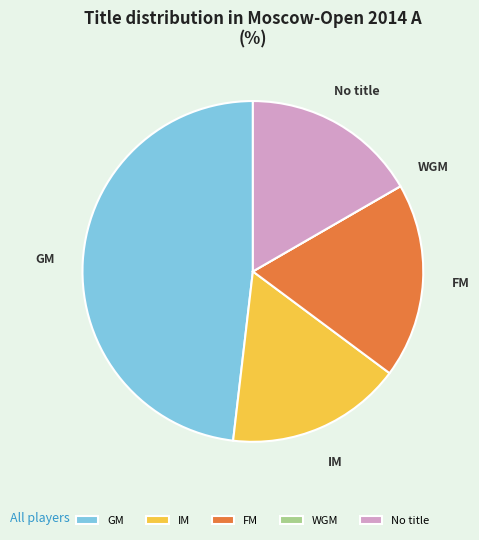

Does GM account for over 50% of the chart?

No